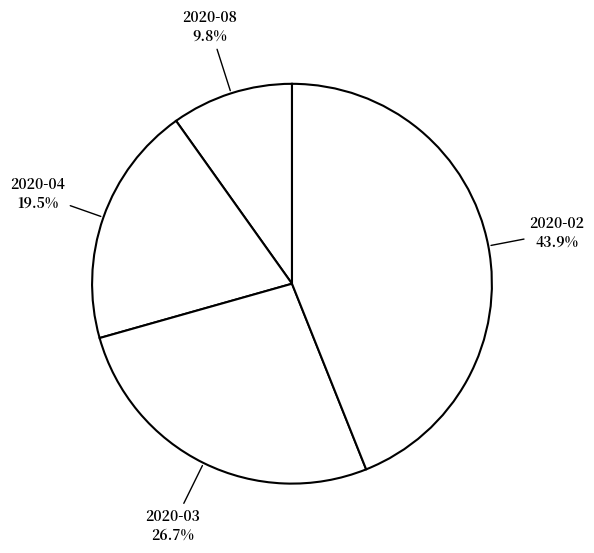

How many slices are in this pie chart?

4